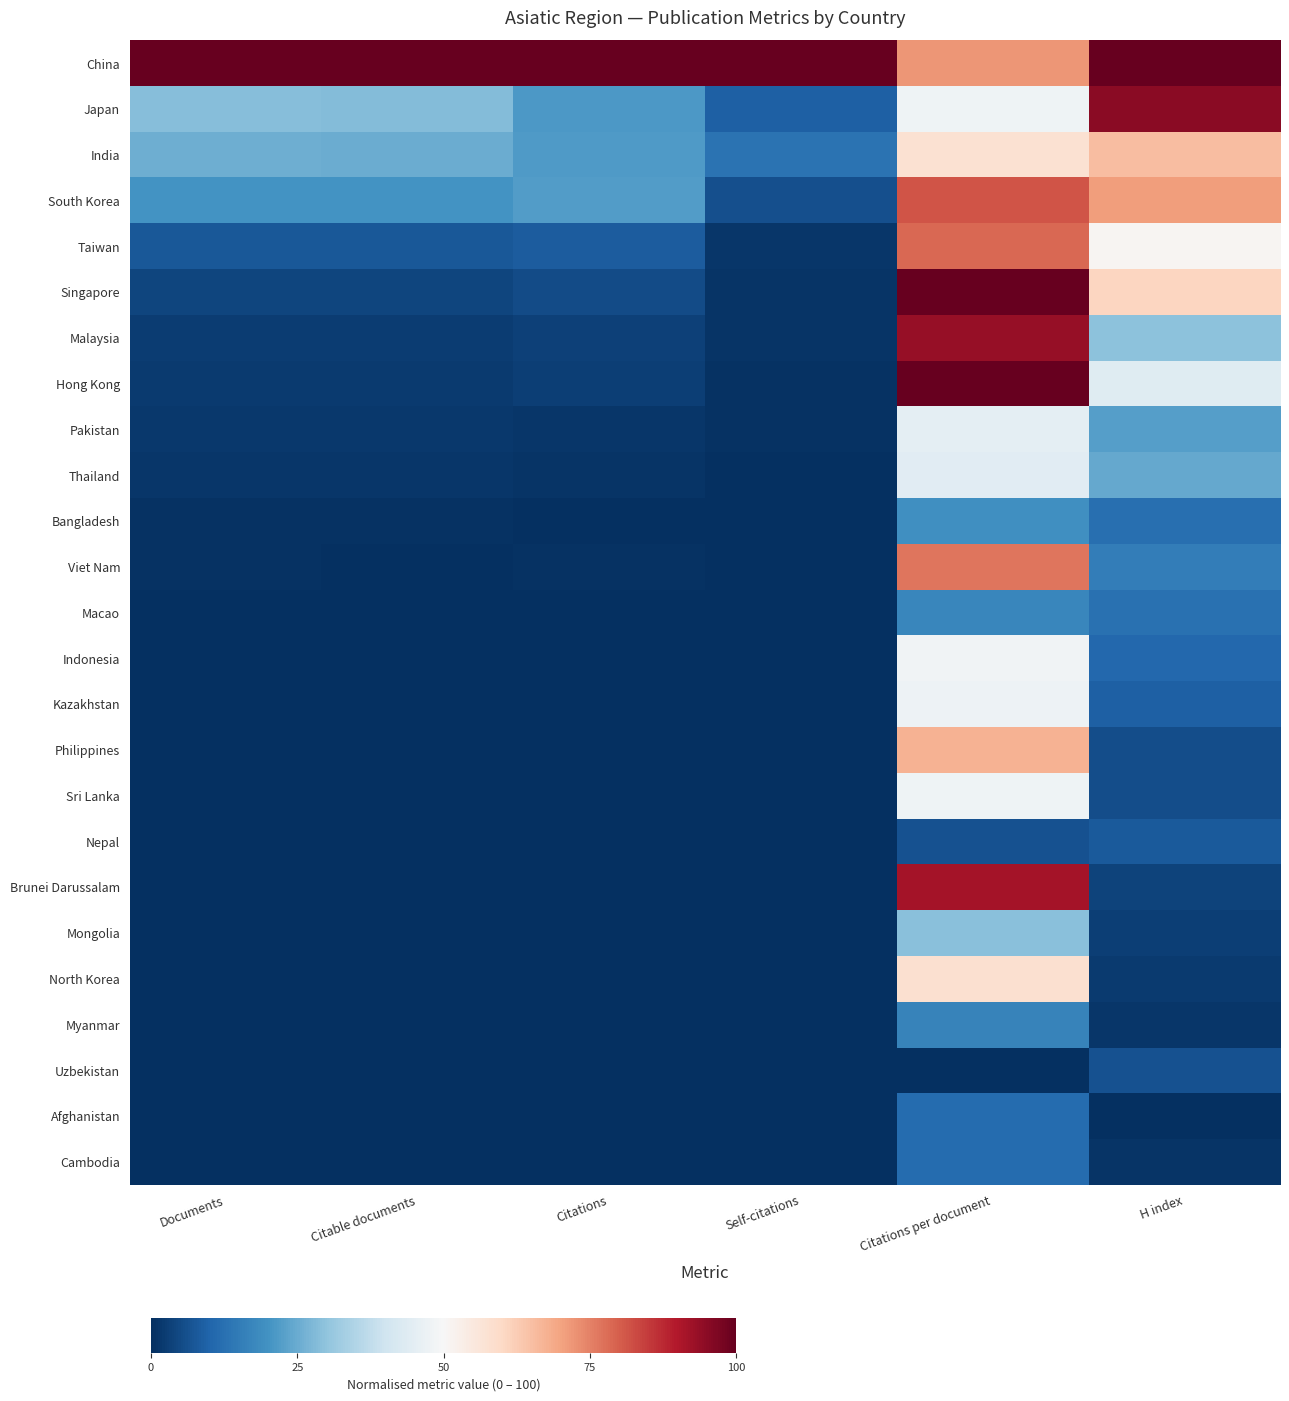

Reading left to right, list all the values displayed in this chart.

China: Documents=100.0	Citable documents=100.0	Citations=100.0	Self-citations=100.0	Citations per document=72.2	H index=100.0
Japan: Documents=28.6	Citable documents=28.3	Citations=21.4	Self-citations=9.2	Citations per document=47.7	H index=95.0
India: Documents=25.5	Citable documents=25.1	Citations=21.7	Self-citations=13.0	Citations per document=57.5	H index=65.4
South Korea: Documents=20.3	Citable documents=20.2	Citations=22.2	Self-citations=5.9	Citations per document=81.5	H index=70.8
Taiwan: Documents=7.7	Citable documents=7.7	Citations=8.3	Self-citations=1.5	Citations per document=78.9	H index=51.2
Singapore: Documents=4.2	Citable documents=4.2	Citations=5.4	Self-citations=1.0	Citations per document=99.7	H index=60.8
Malaysia: Documents=2.7	Citable documents=2.7	Citations=3.3	Self-citations=1.1	Citations per document=93.5	H index=29.6
Hong Kong: Documents=2.2	Citable documents=2.2	Citations=2.9	Self-citations=0.5	Citations per document=100.0	H index=43.9
Pakistan: Documents=1.7	Citable documents=1.7	Citations=1.2	Self-citations=0.5	Citations per document=45.2	H index=22.6
Thailand: Documents=1.5	Citable documents=1.5	Citations=1.1	Self-citations=0.3	Citations per document=44.4	H index=24.6
Bangladesh: Documents=0.5	Citable documents=0.5	Citations=0.2	Self-citations=0.1	Citations per document=19.3	H index=12.3
Viet Nam: Documents=0.4	Citable documents=0.4	Citations=0.4	Self-citations=0.1	Citations per document=76.9	H index=15.3
Macao: Documents=0.3	Citable documents=0.3	Citations=0.1	Self-citations=0.0	Citations per document=17.2	H index=12.6
Indonesia: Documents=0.3	Citable documents=0.3	Citations=0.2	Self-citations=0.1	Citations per document=48.4	H index=10.6
Kazakhstan: Documents=0.1	Citable documents=0.1	Citations=0.1	Self-citations=0.0	Citations per document=47.6	H index=9.3
Philippines: Documents=0.1	Citable documents=0.1	Citations=0.1	Self-citations=0.0	Citations per document=67.4	H index=5.6
Sri Lanka: Documents=0.1	Citable documents=0.1	Citations=0.1	Self-citations=0.0	Citations per document=48.0	H index=5.6
Nepal: Documents=0.1	Citable documents=0.1	Citations=0.0	Self-citations=0.0	Citations per document=6.3	H index=8.0
Brunei Darussalam: Documents=0.1	Citable documents=0.1	Citations=0.1	Self-citations=0.0	Citations per document=91.6	H index=3.7
Mongolia: Documents=0.1	Citable documents=0.1	Citations=0.0	Self-citations=0.0	Citations per document=28.9	H index=3.0
North Korea: Documents=0.0	Citable documents=0.0	Citations=0.0	Self-citations=0.0	Citations per document=57.9	H index=2.0
Myanmar: Documents=0.0	Citable documents=0.0	Citations=0.0	Self-citations=0.0	Citations per document=16.5	H index=1.3
Uzbekistan: Documents=0.0	Citable documents=0.0	Citations=0.0	Self-citations=0.0	Citations per document=0.0	H index=6.3
Afghanistan: Documents=0.0	Citable documents=0.0	Citations=0.0	Self-citations=0.0	Citations per document=11.6	H index=0.0
Cambodia: Documents=0.0	Citable documents=0.0	Citations=0.0	Self-citations=0.0	Citations per document=11.6	H index=1.0